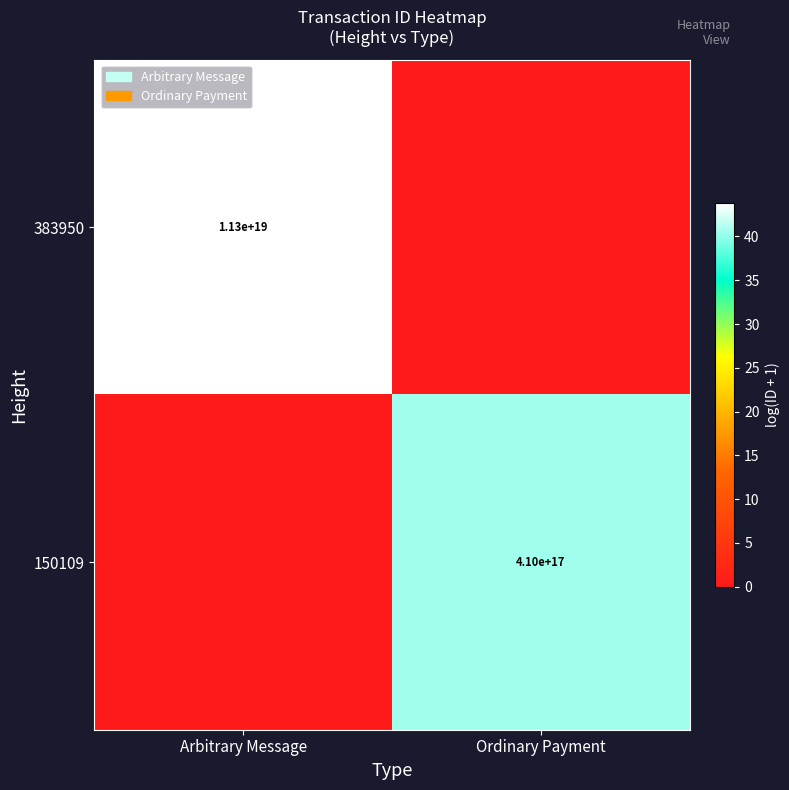

The 383950 series shows 18147676084785561600 at Arbitrary Message. True or false?

False